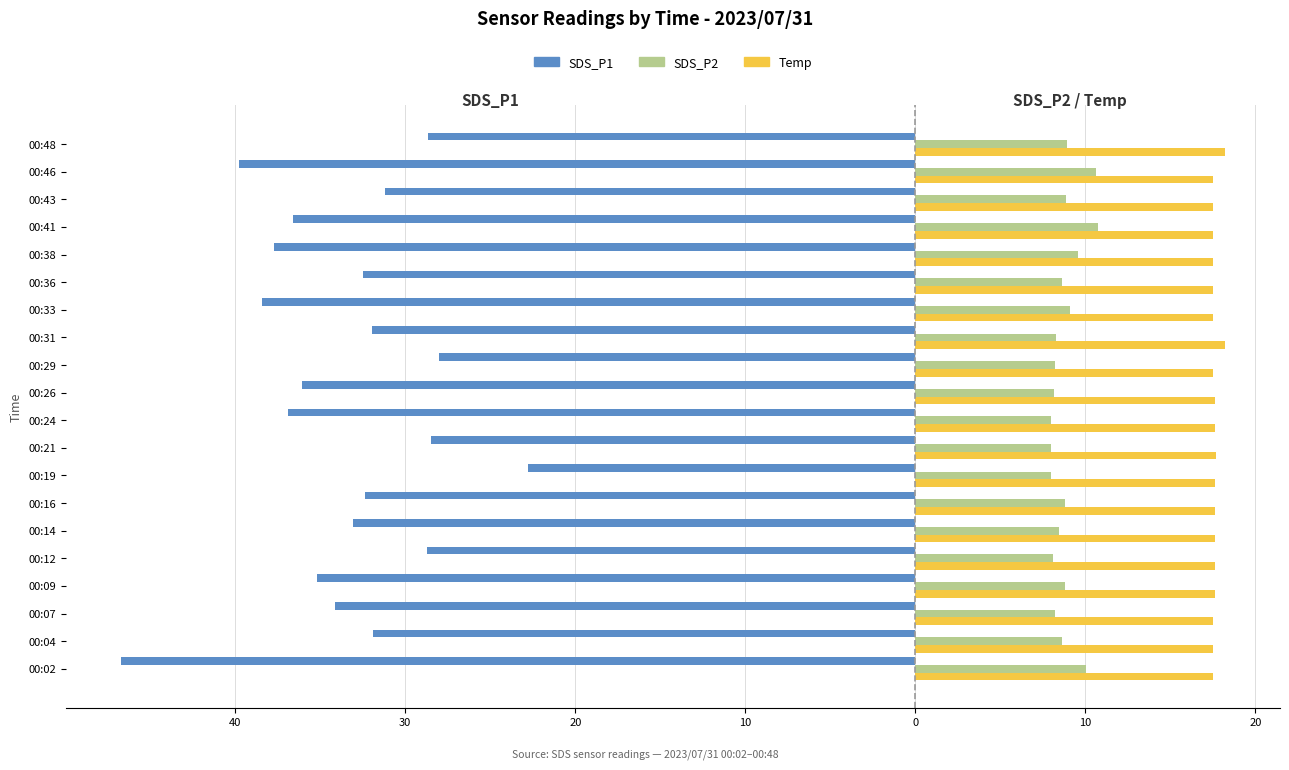

Which series has the largest range (max minus min)?

SDS_P1